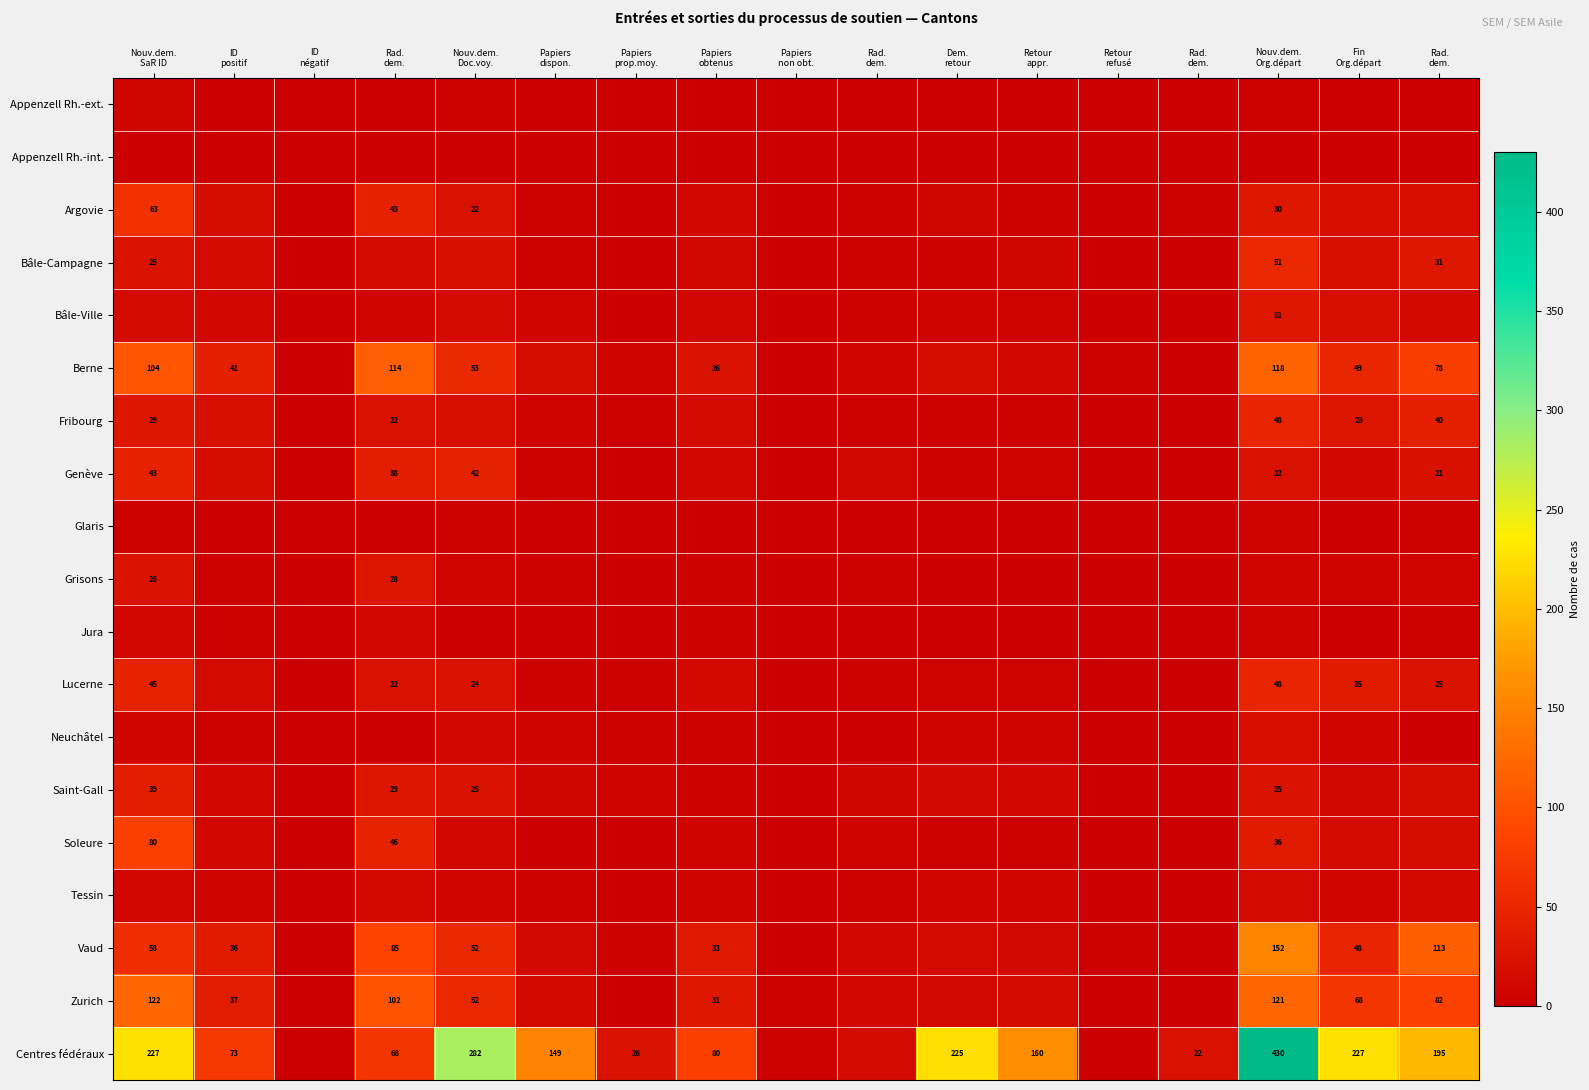

Rank the series by their maximum value, from highest to lowest.

Centres fédéraux, Vaud, Zurich, Berne, Soleure, Argovie, Bâle-Campagne, Fribourg, Lucerne, Genève, Saint-Gall, Bâle-Ville, Grisons, Neuchâtel, Tessin, Jura, Appenzell Rh.-ext., Glaris, Appenzell Rh.-int.